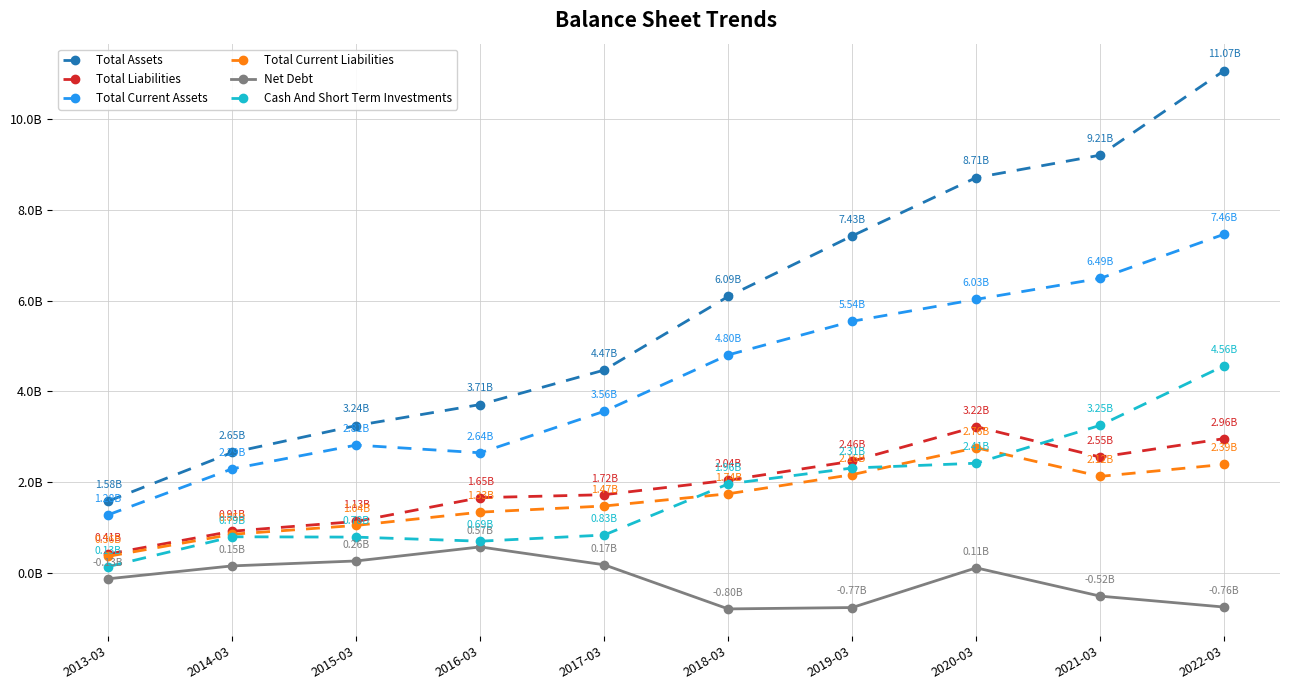

Is it true that Total Assets equals 6090216000 at 2018-03?

True